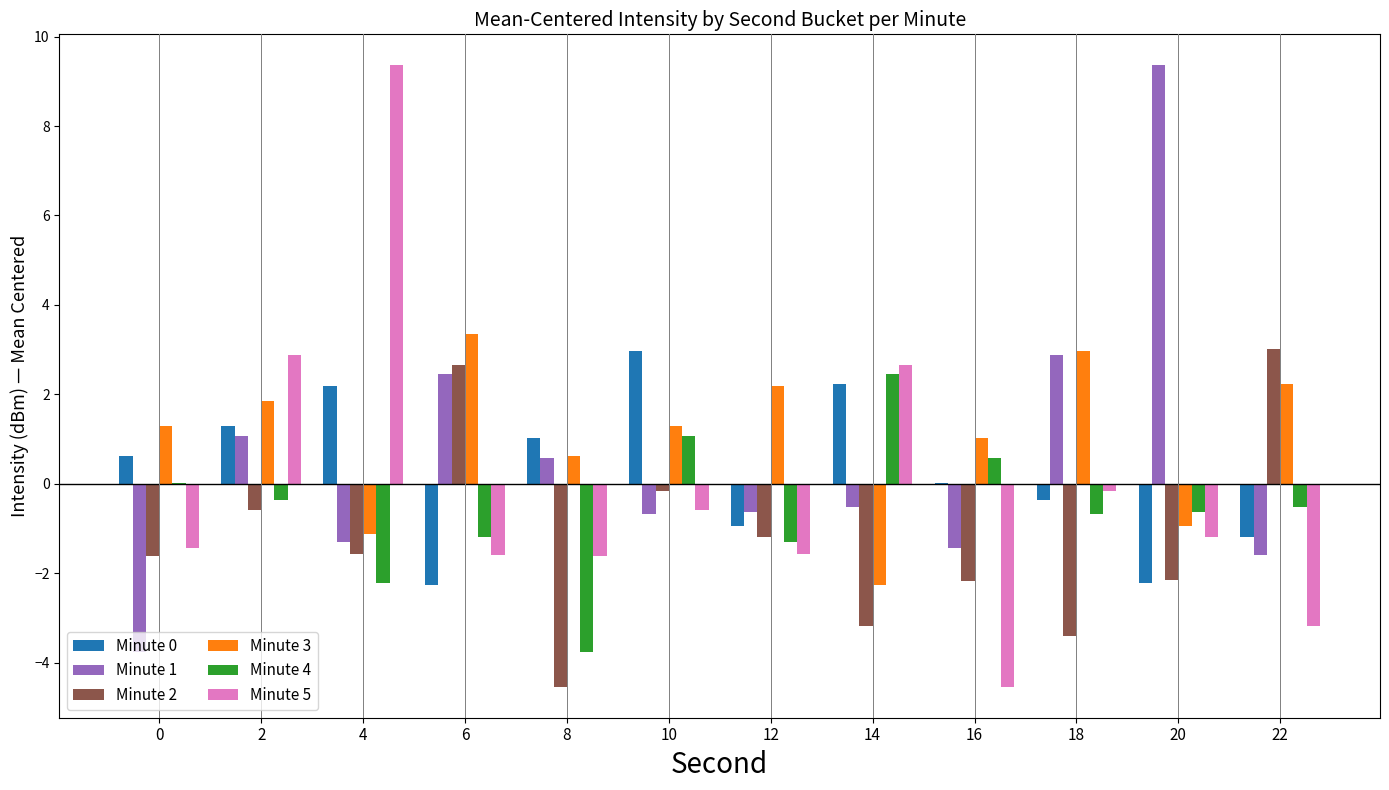

What is the sum of all Minute 2 values?

-14.9